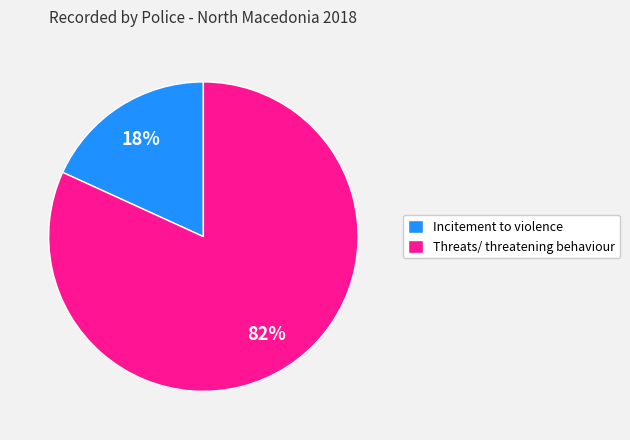

Which slice is the smallest?

Incitement to violence